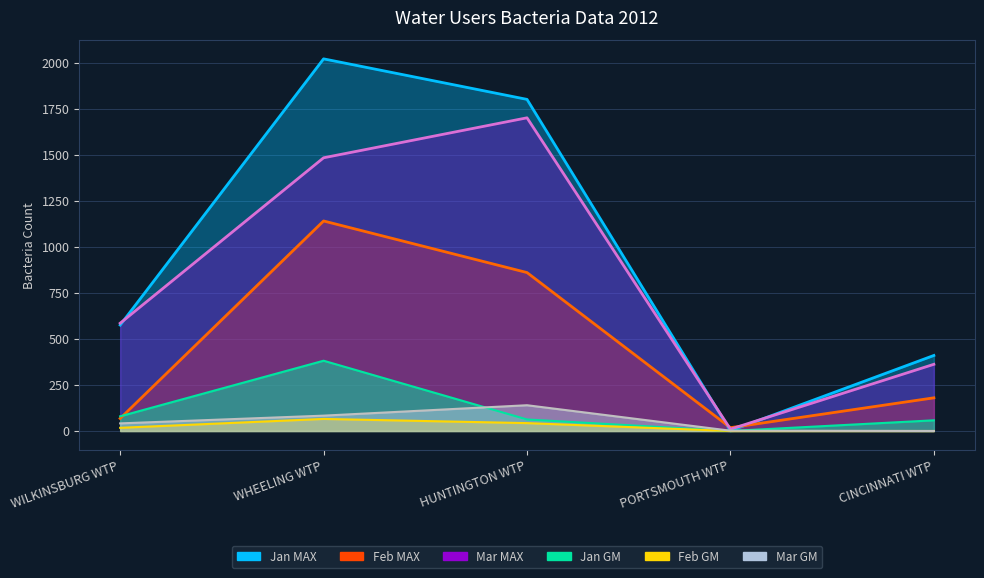

What position from the right is PORTSMOUTH WTP?

2